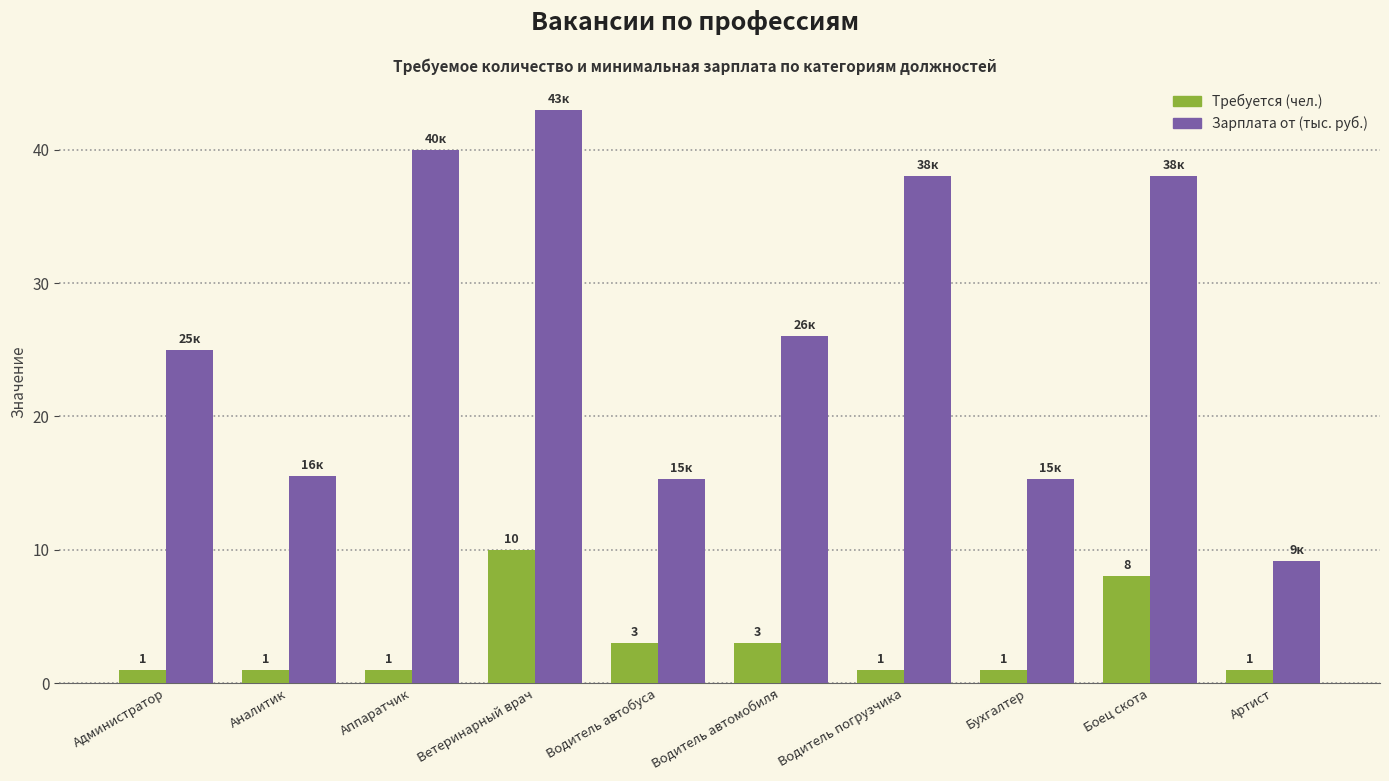

The Требуется (чел.) series shows 1.0 at Аналитик. True or false?

True